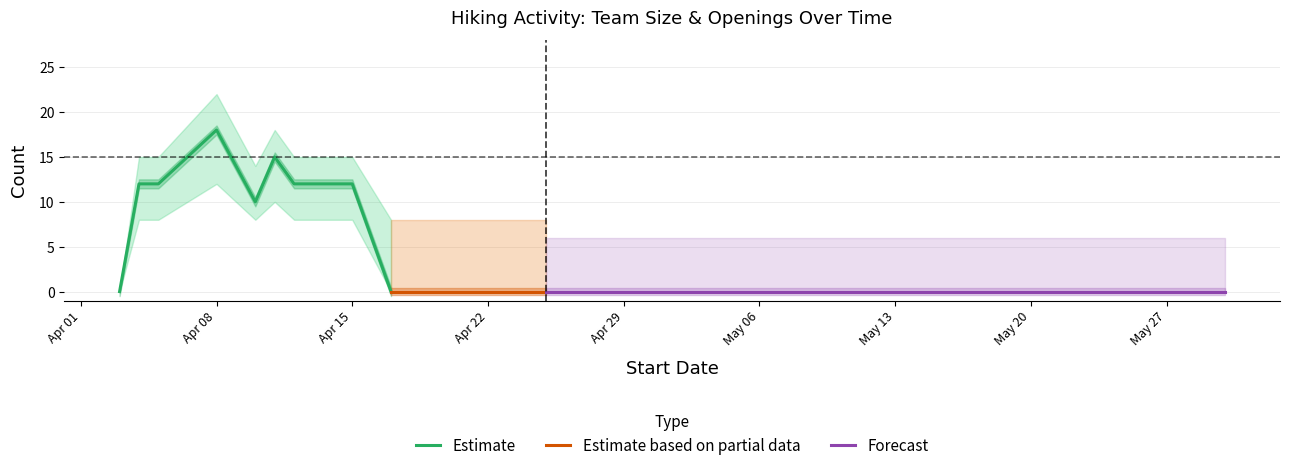

What is the approximate value of Team Size upper at 2020-04-12?

15